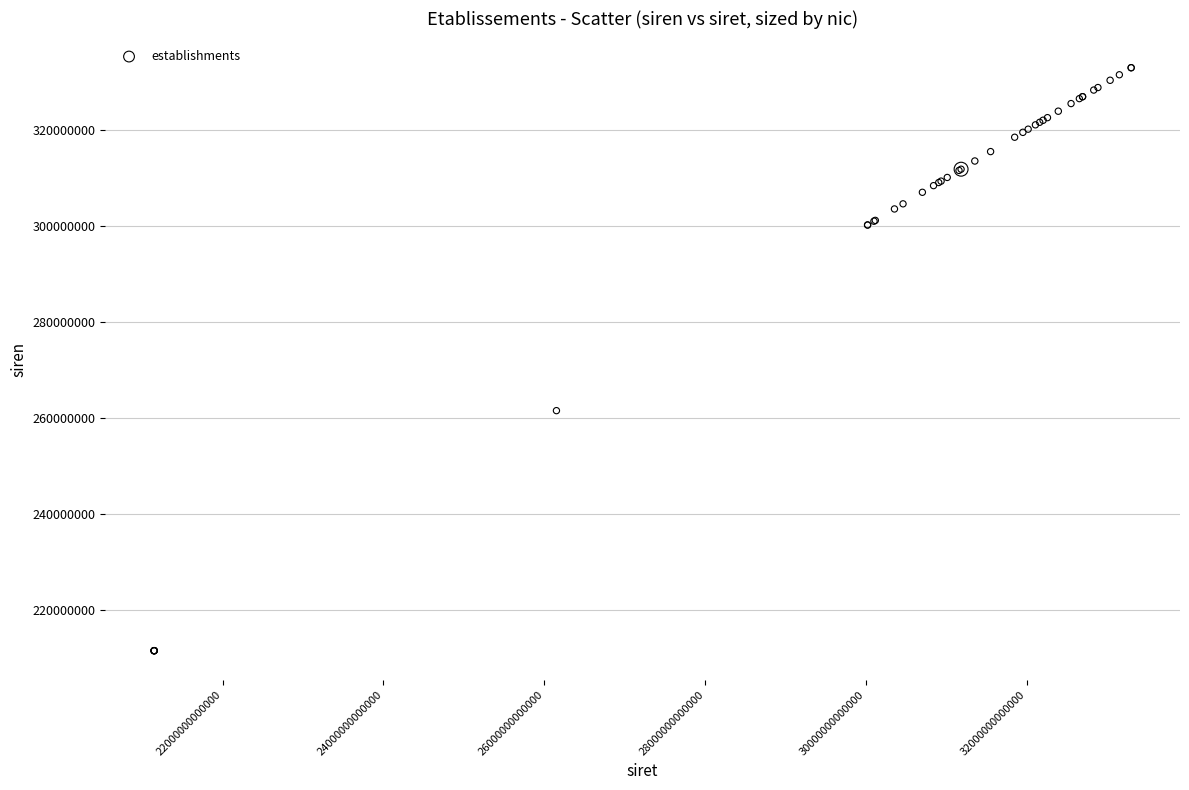

What Y value in the scatter plot is closest to 272216342?

261503015